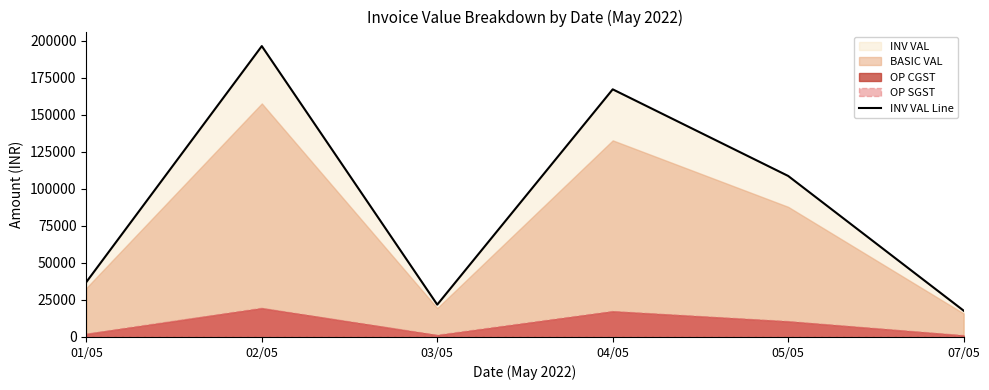

What is the change in value from 03/05 to 04/05?

+145330.3